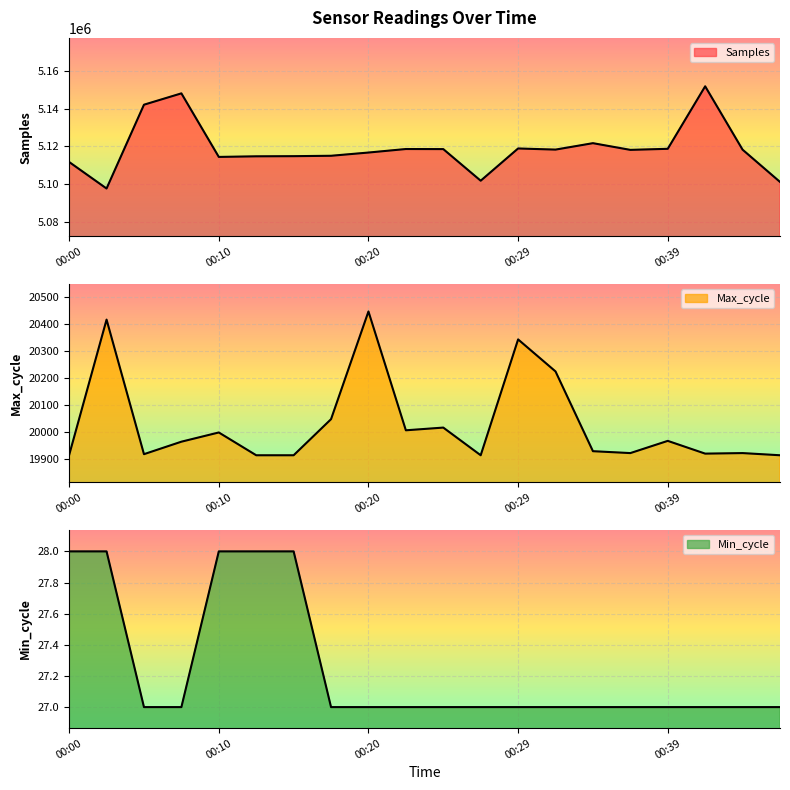

List the series in order of their peak value, lowest first.

Min_cycle, Max_cycle, Samples